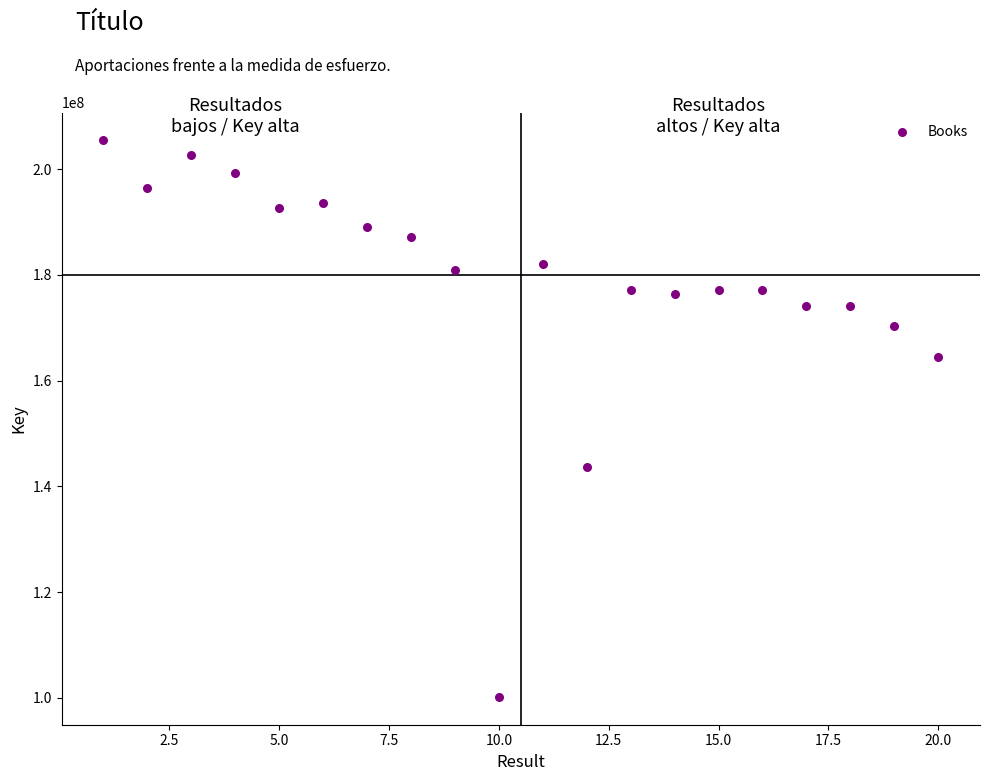

What Y value in the scatter plot is closest to 152826303?

143727317